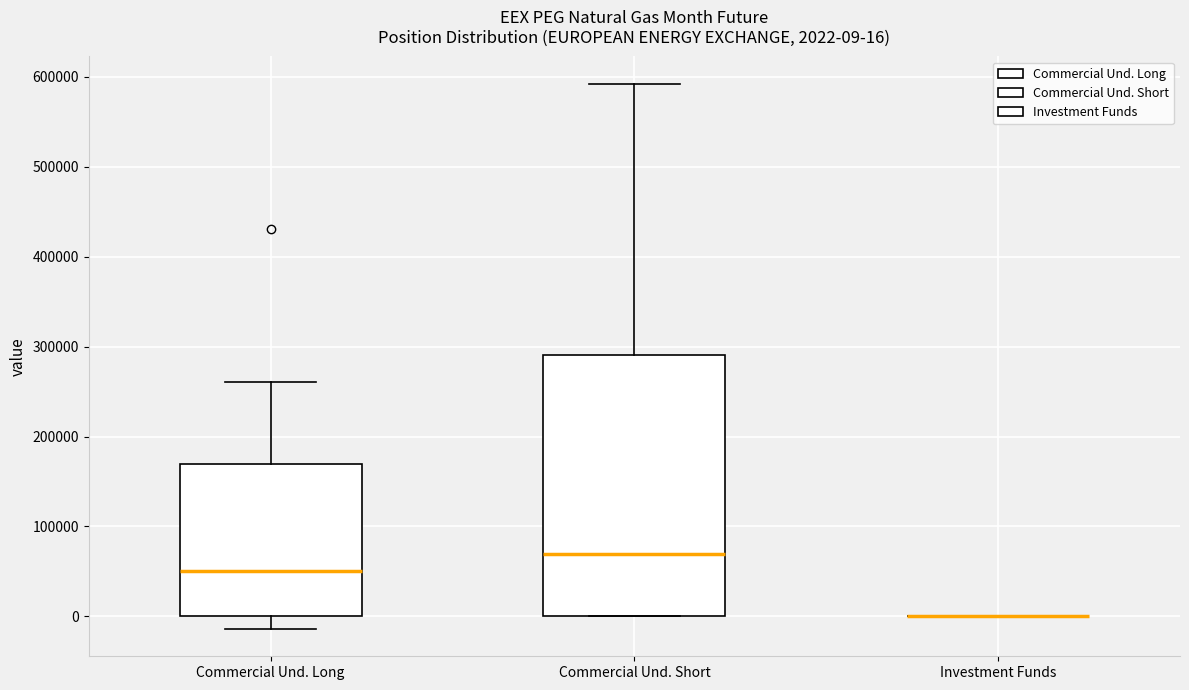

Which box is the tallest, from its lower edge to its upper edge?

Commercial Und. Short